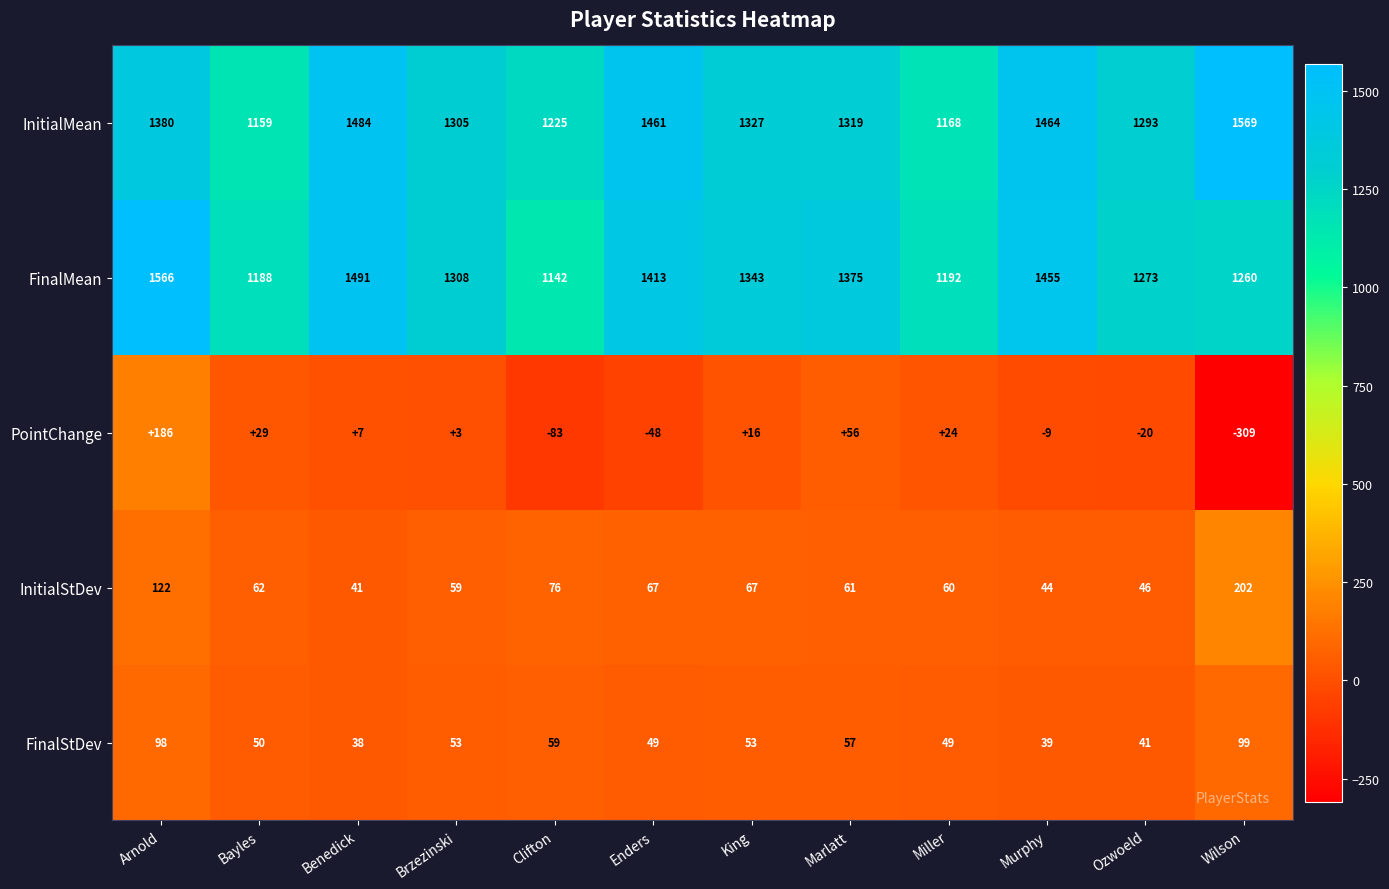

True or false: PointChange has a value of -492 at Wilson.

False